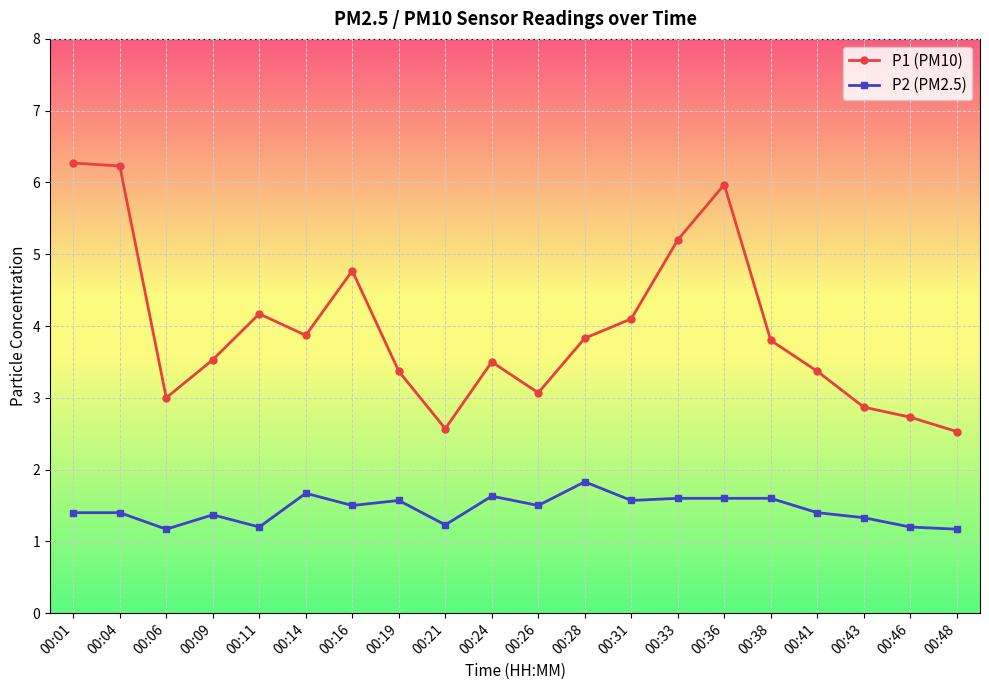

True or false: P2 (PM2.5) has a value of 2.2 at 00:01.

False